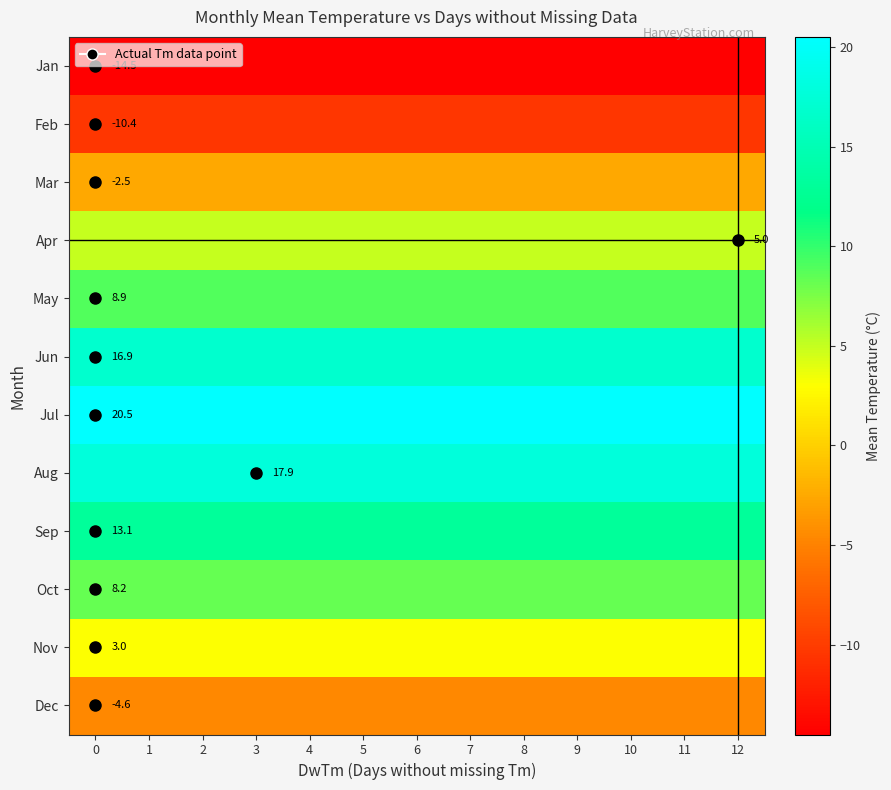

Is it true that Oct equals 5.7 at 0?

False